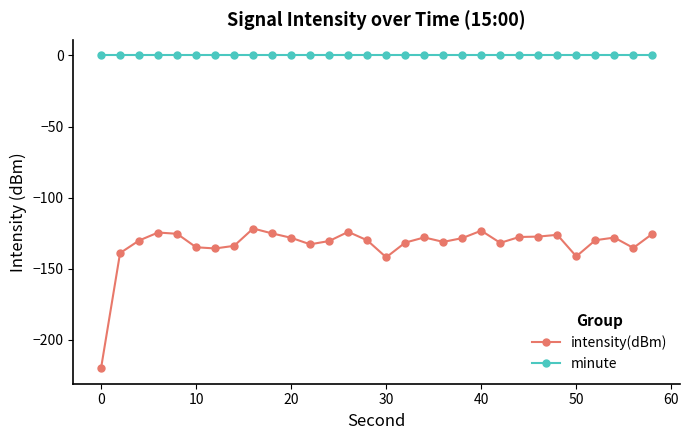

What is the highest value of the intensity(dBm) series?

-121.8